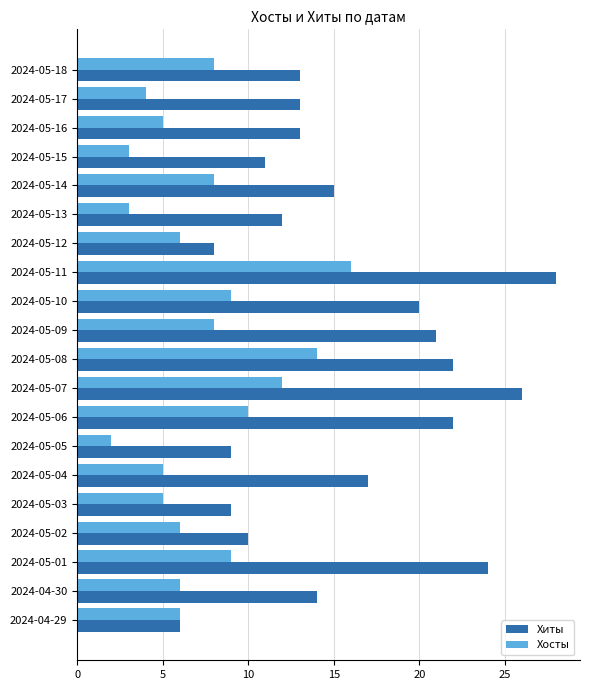

Between 2024-05-16 and 2024-05-14, which series saw the biggest shift?

Хосты